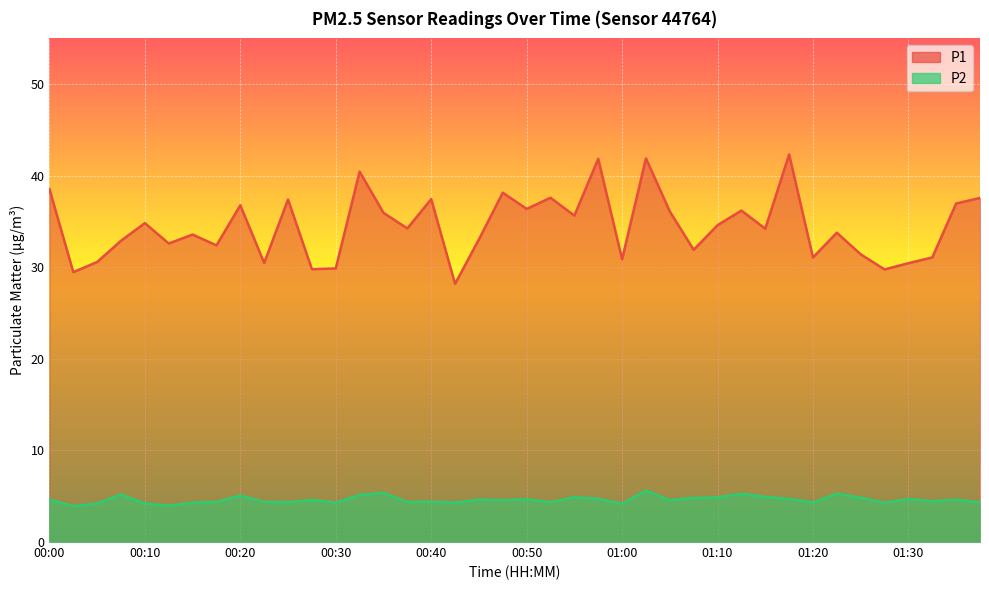

Is the value of P2 at 01:08 greater than the value of P1 at 00:00?

No